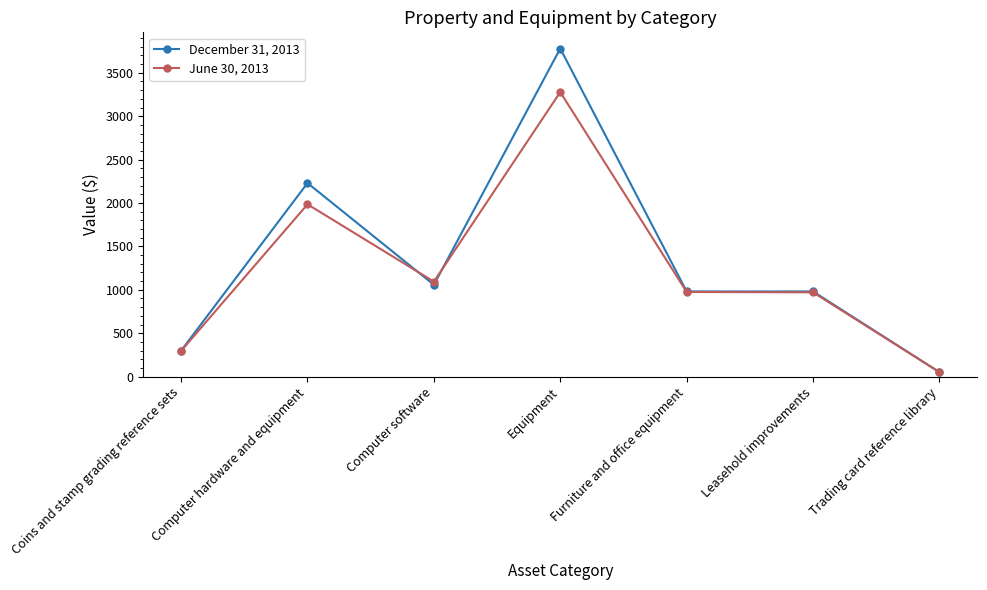

What is the value of the June 30, 2013 point at the 2nd from the left?

1985